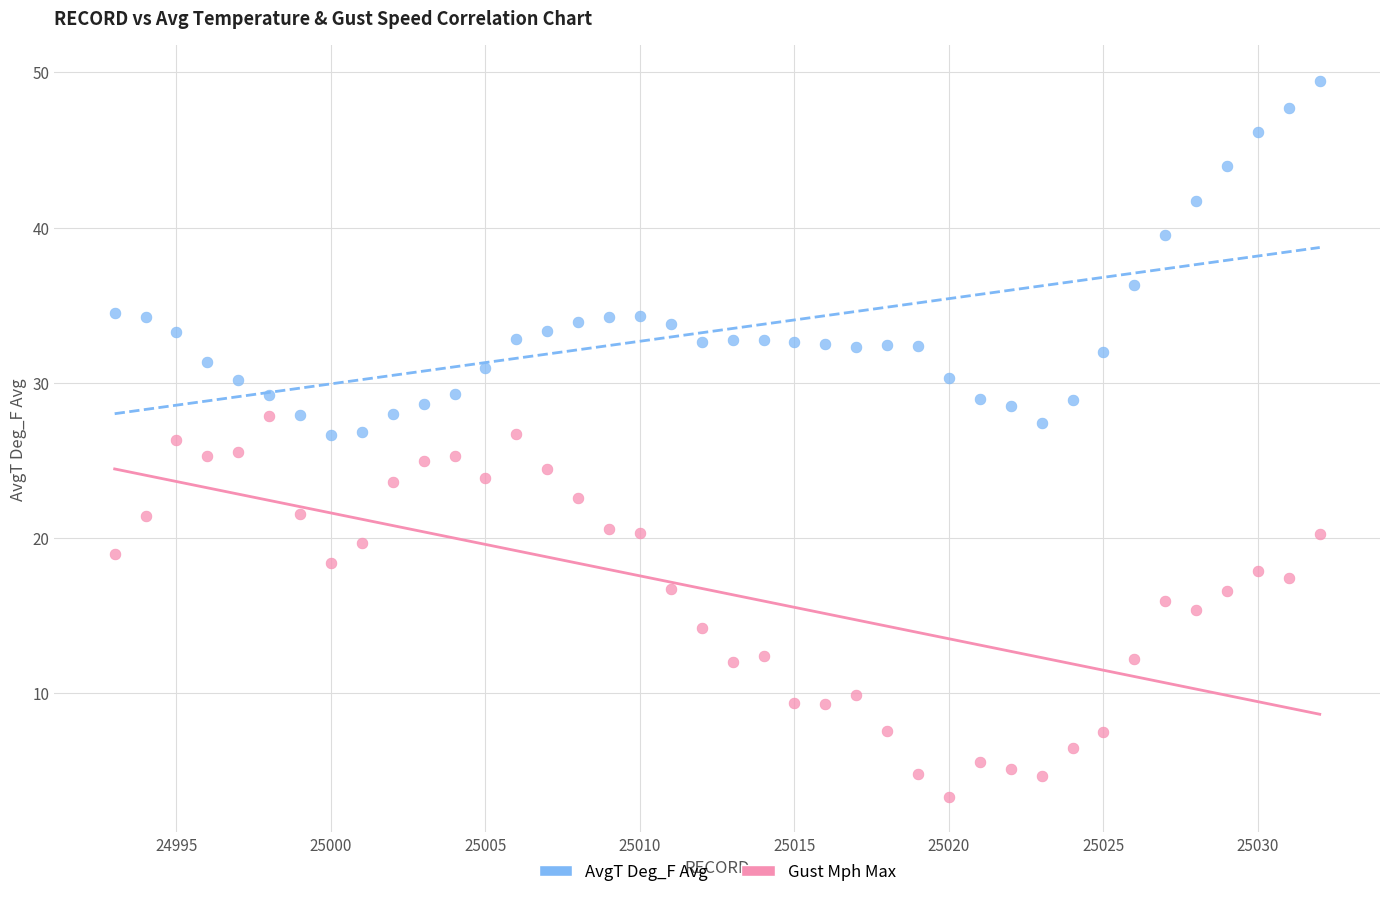

Which series has the widest spread of Y values?

Gust Mph Max